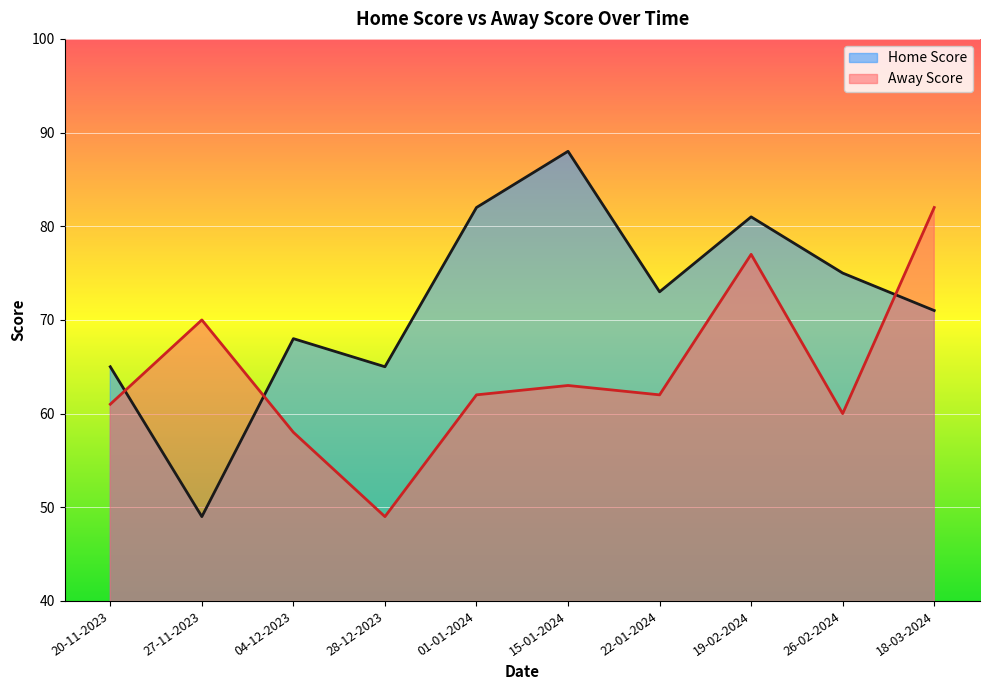

What is the sum of the Away Score values at 26-02-2024 and 20-11-2023?

121